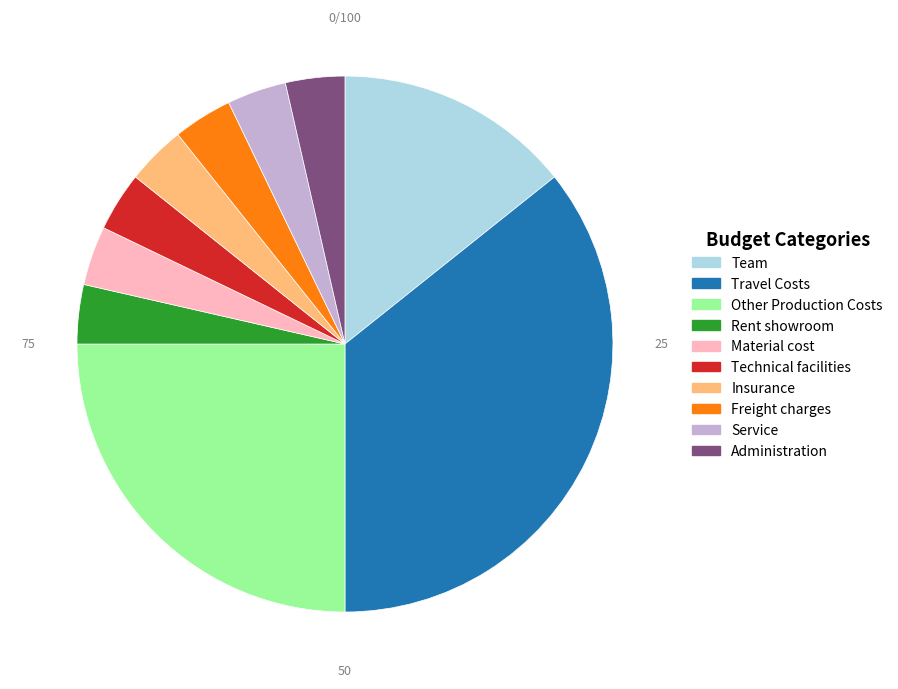

Which category has the biggest portion of the pie?

Travel Costs